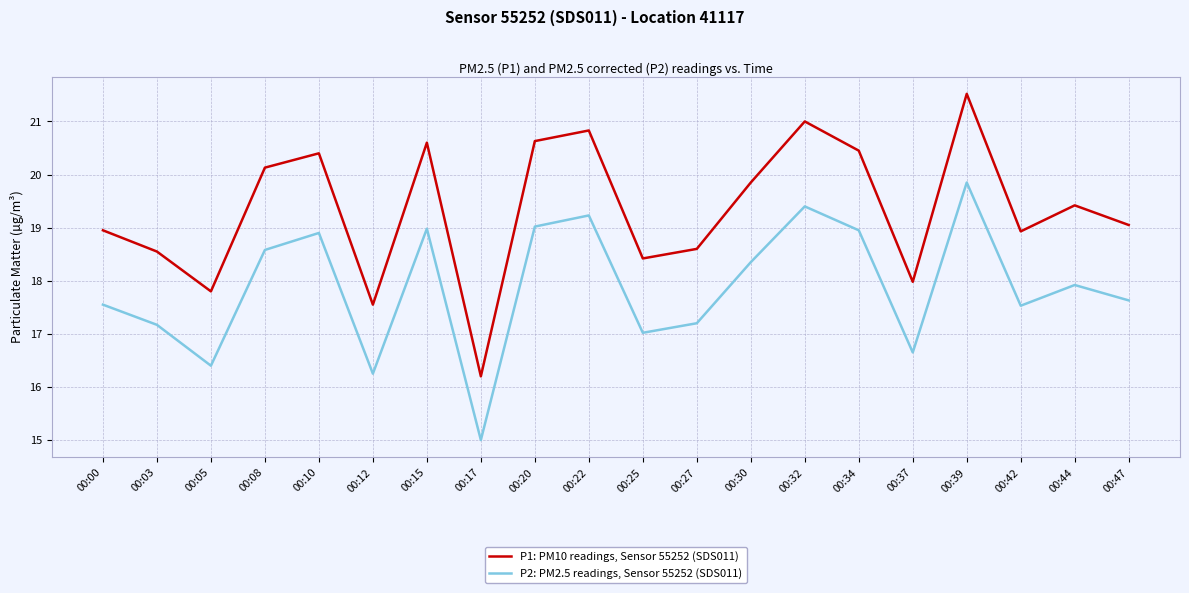

Which series changed the most between 00:15 and 00:22?

P2: PM2.5 readings, Sensor 55252 (SDS011)